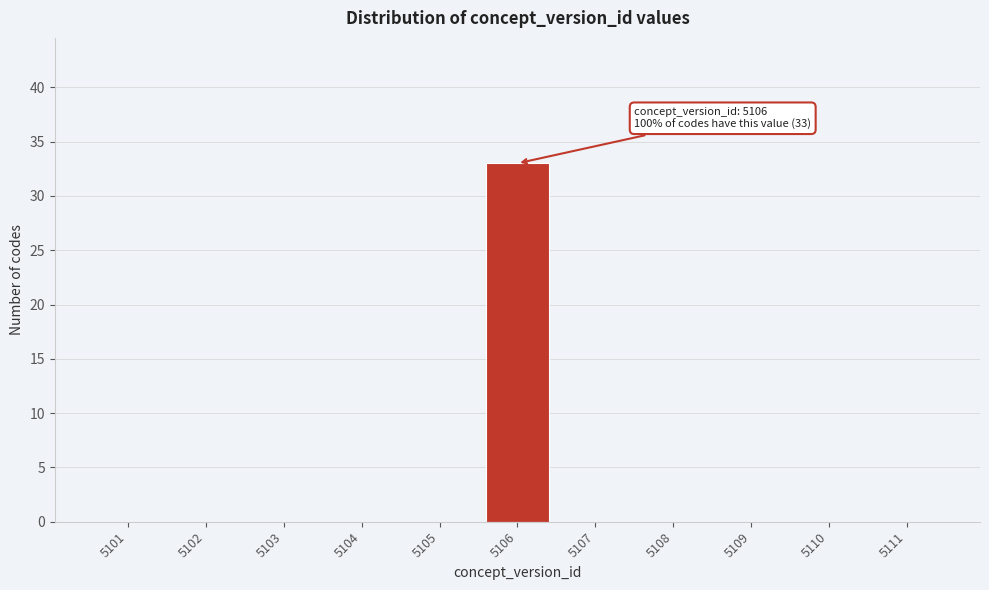

Reading left to right, transcribe all the data shown in this chart.

5101=0	5102=0	5103=0	5104=0	5105=0	5106=33	5107=0	5108=0	5109=0	5110=0	5111=0